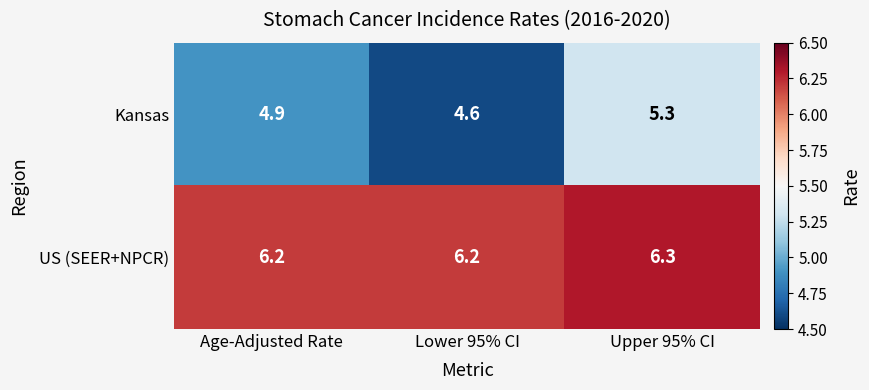

Count the US (SEER+NPCR) values in the range 6 to 7.

3